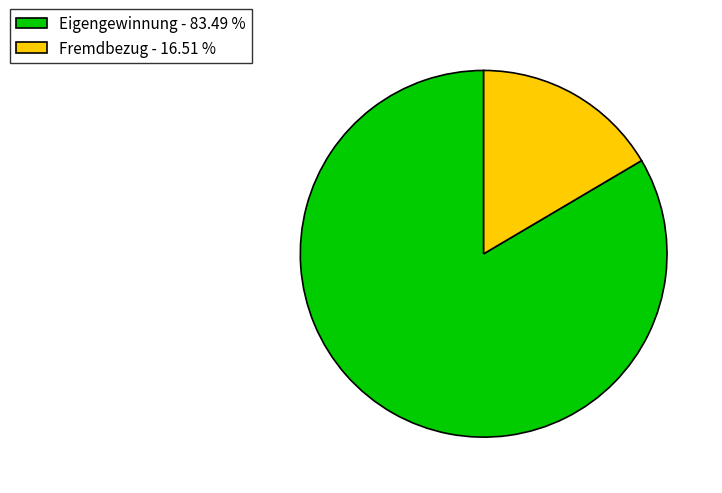

Does any single category account for the majority?

Yes